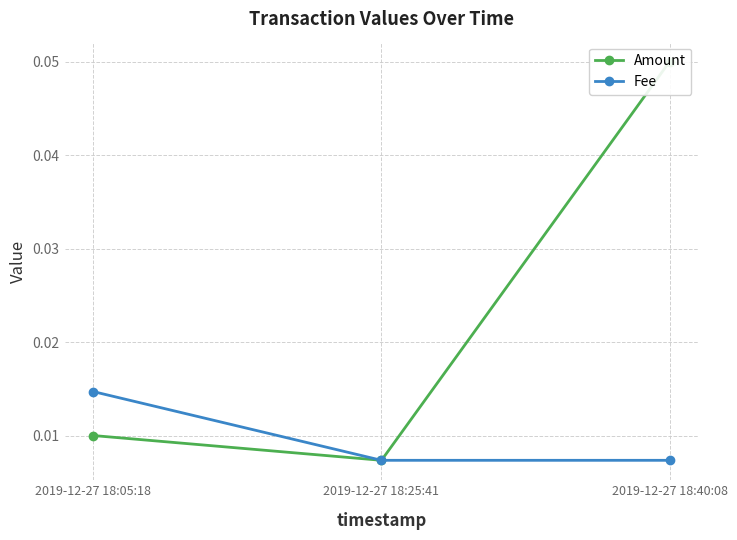

Is the value of Amount at 2019-12-27 18:40:08 greater than the value of Fee at 2019-12-27 18:40:08?

Yes